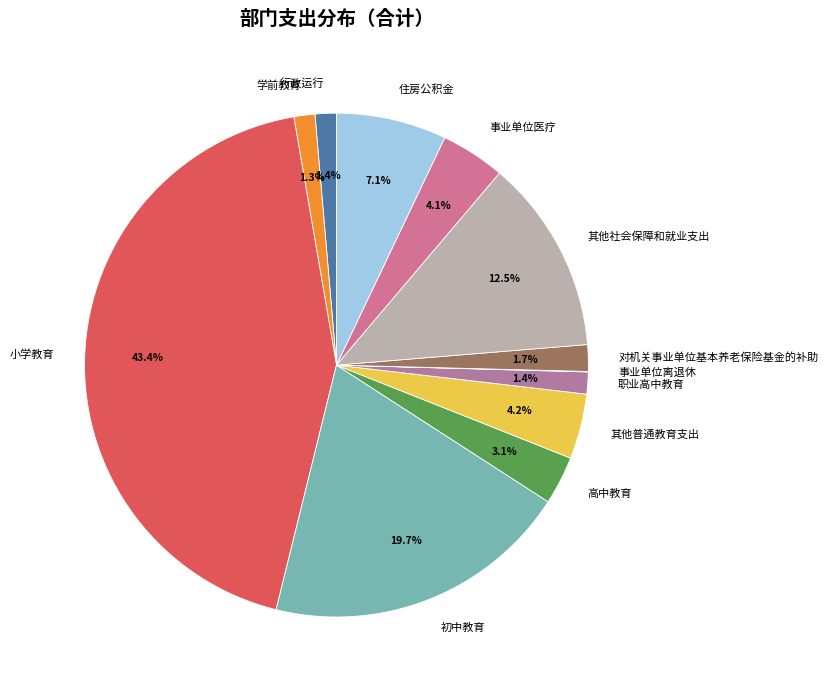

What is the ratio of the value at 高中教育 to the value at 其他普通教育支出?

0.7